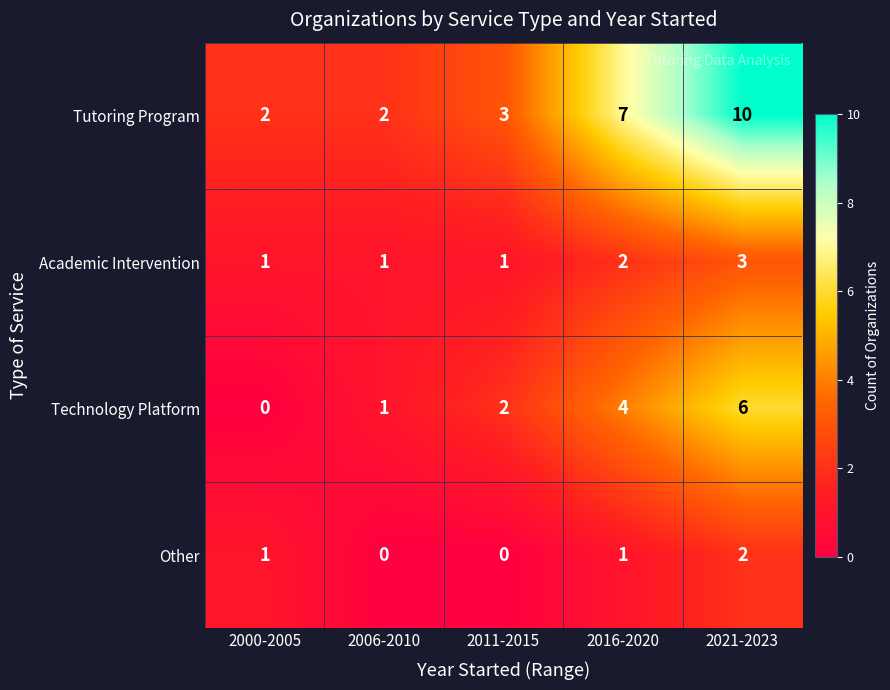

What is the maximum value for Tutoring Program?

10